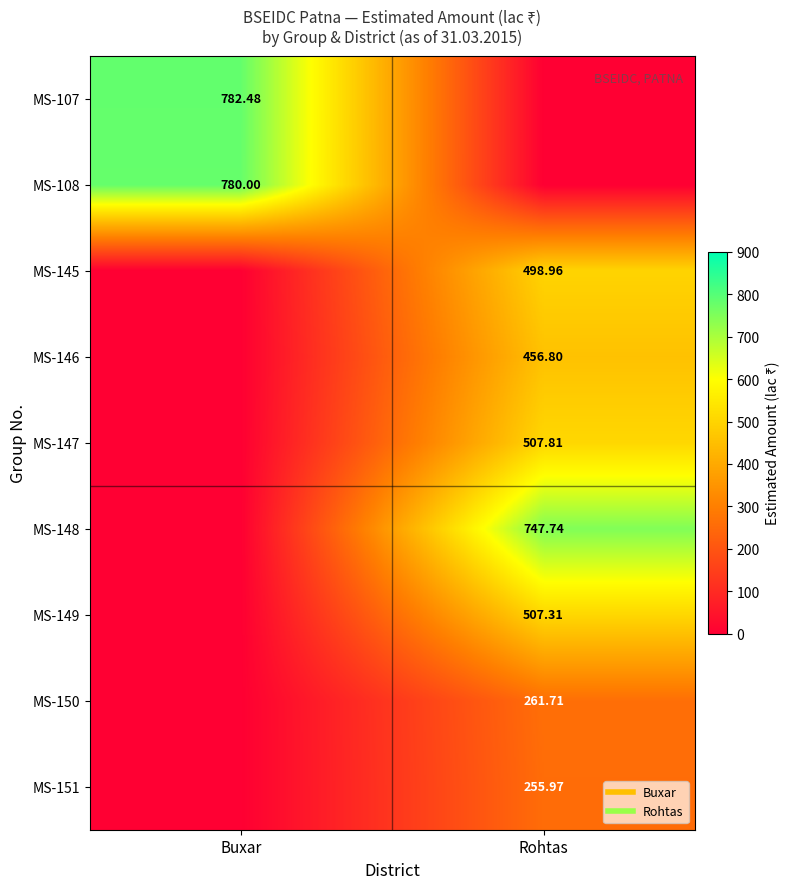

Rank the categories by MS-150 value from lowest to highest.

Buxar, Rohtas